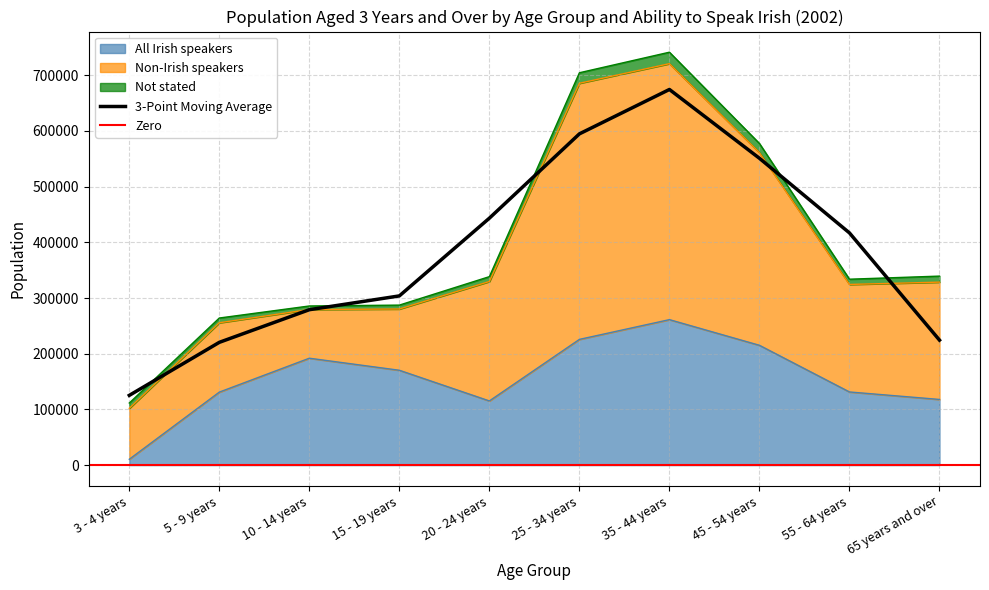

How many times do Non-Irish speakers and All Irish speakers cross each other?

2